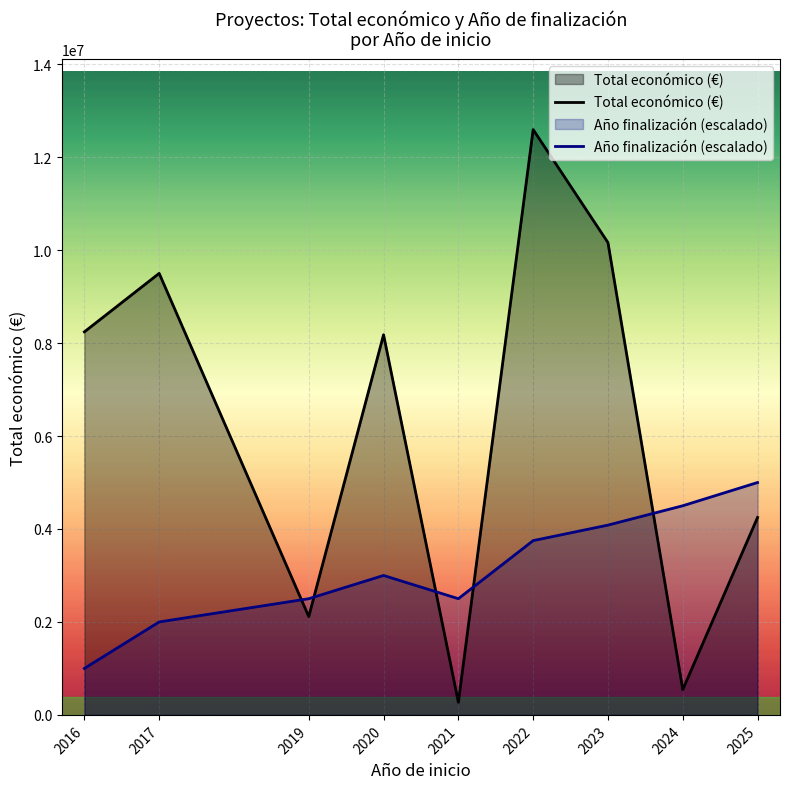

List the series in order of their overall mean, lowest first.

Año finalización (escalado), Total económico (€)